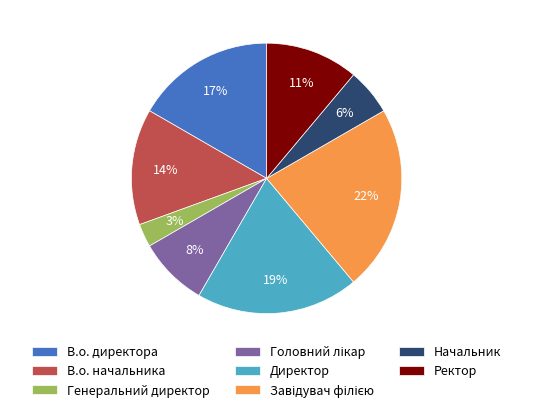

To the nearest percent, what is the difference between the largest and smallest slice percentages?

19%